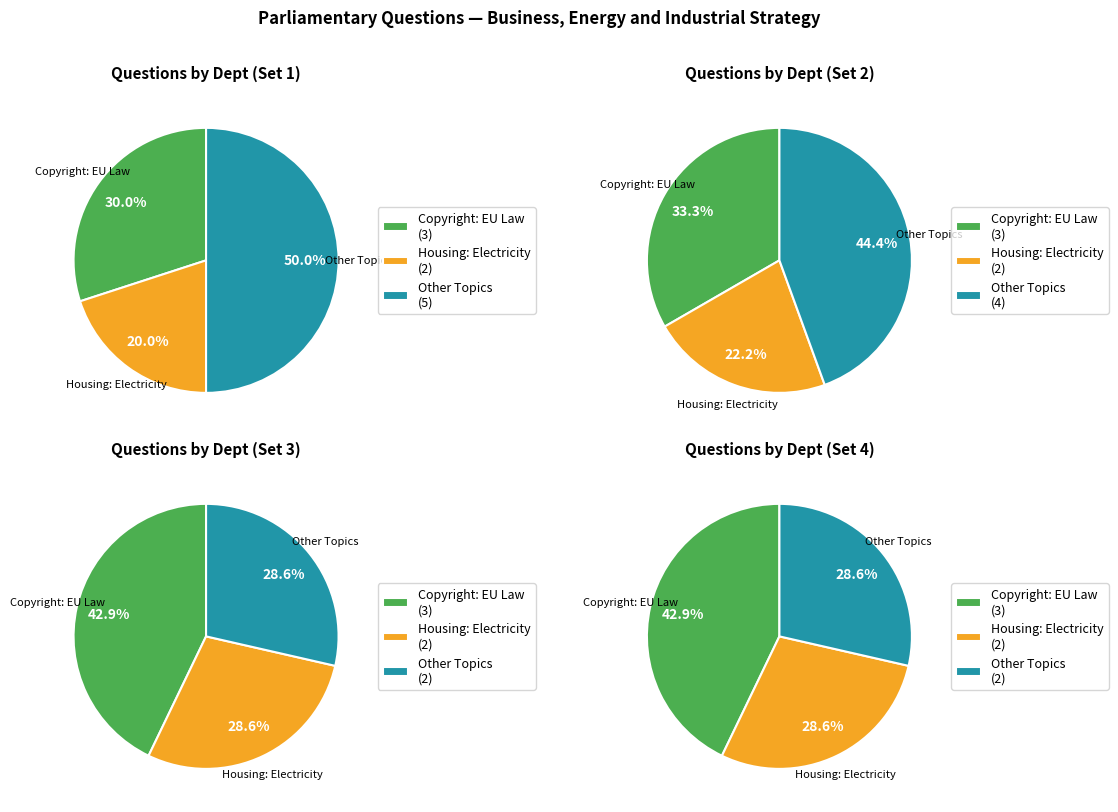

Does any single category account for the majority?

No